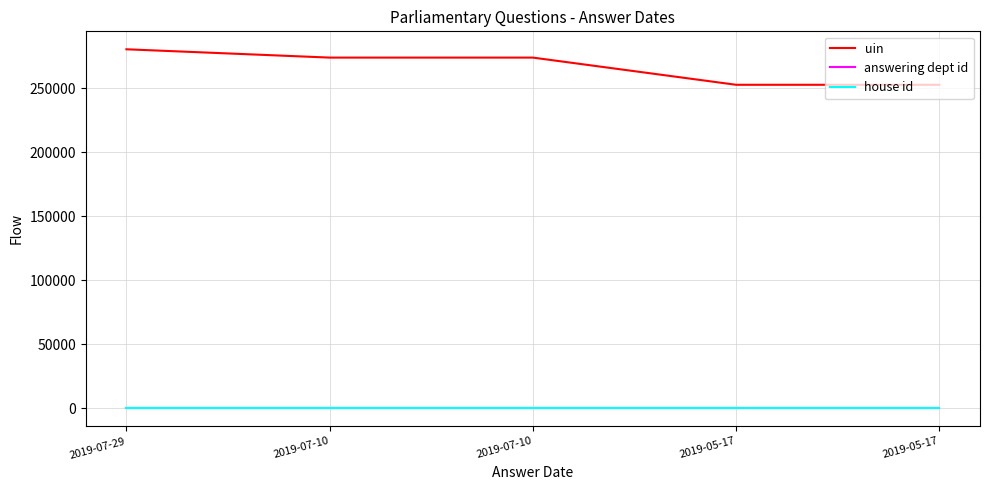

What is the value of the answering dept id point at the 4th from the left?

54